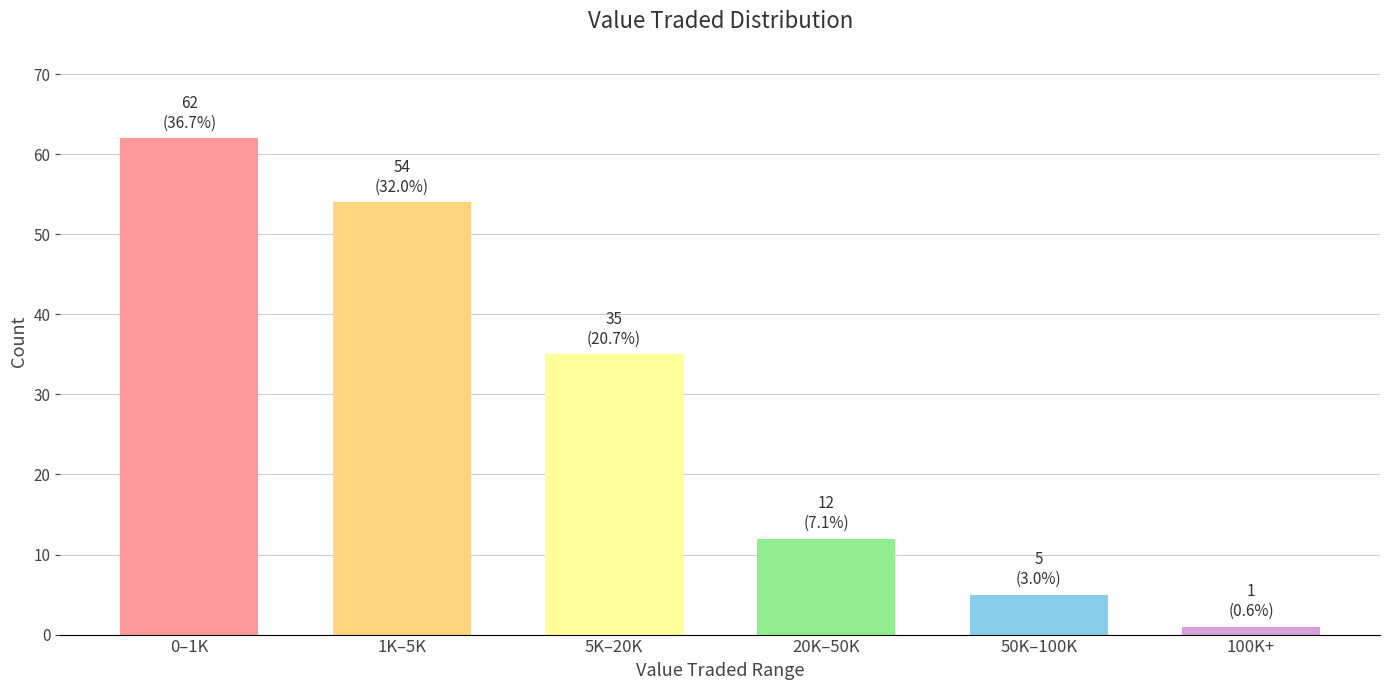

Reading left to right, transcribe all the data shown in this chart.

0–1K=62	1K–5K=54	5K–20K=35	20K–50K=12	50K–100K=5	100K+=1